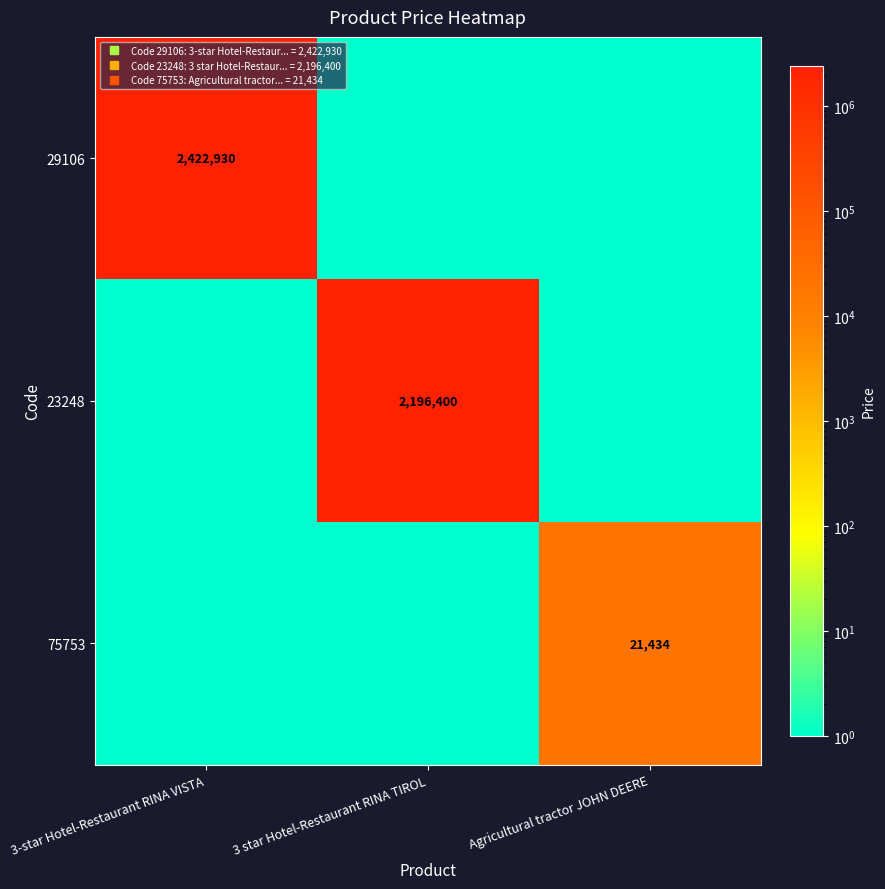

Is the value of 23248 at 3 star Hotel-Restaurant RINA TIROL greater than the value of 29106 at 3-star Hotel-Restaurant RINA VISTA?

No